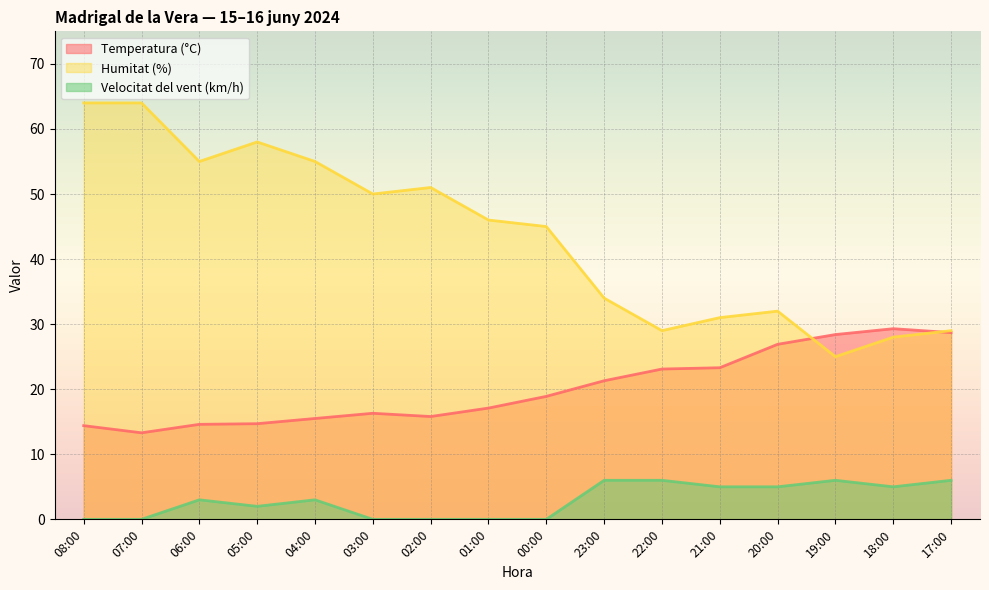

Which label corresponds to the smallest value in the chart?

08:00